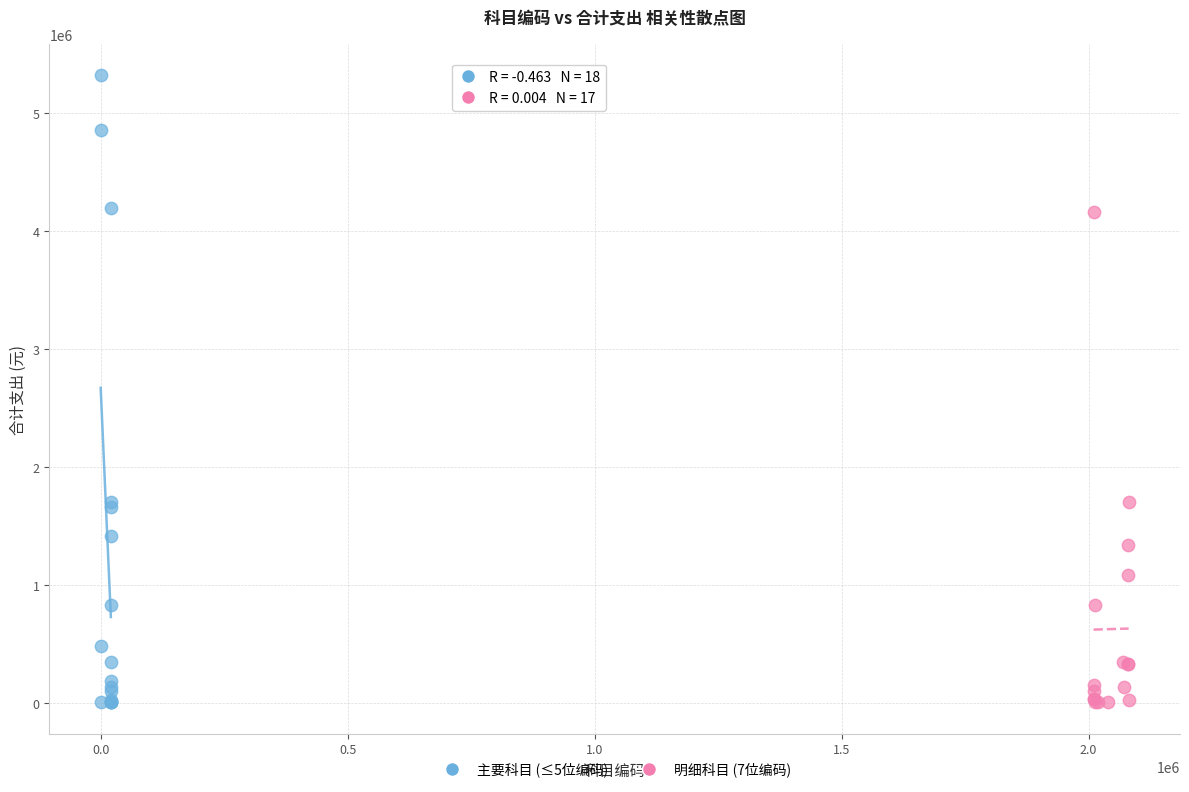

Which series contains the highest Y value?

主要科目 (≤5位编码)